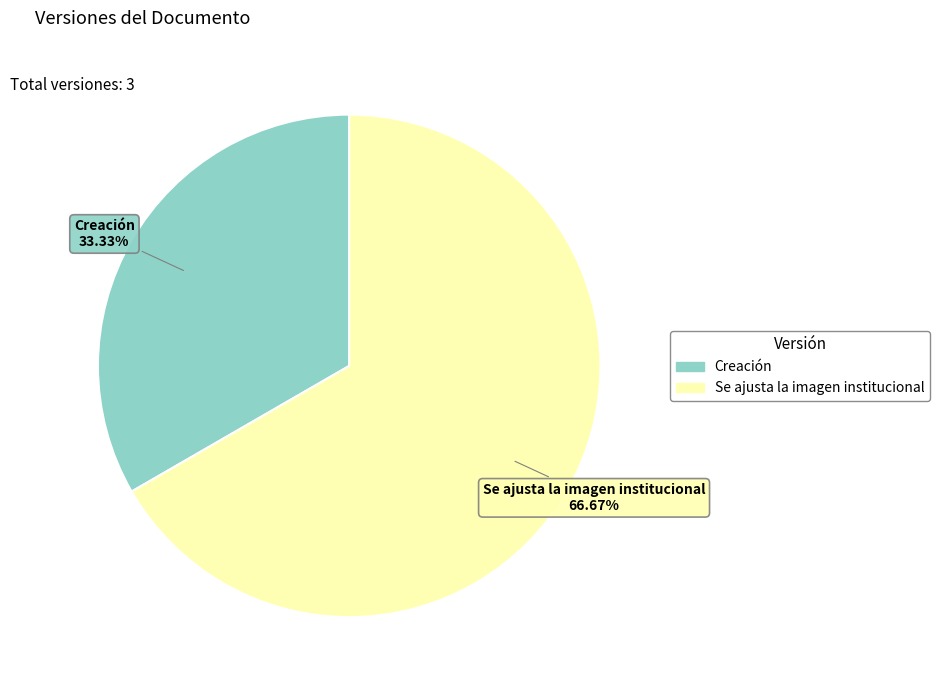

To the nearest percent, what percentage of the pie is Creación?

33%